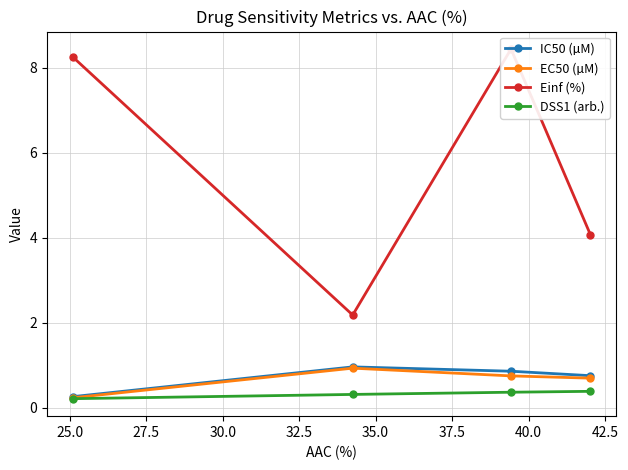

How many lines are shown in the chart?

4